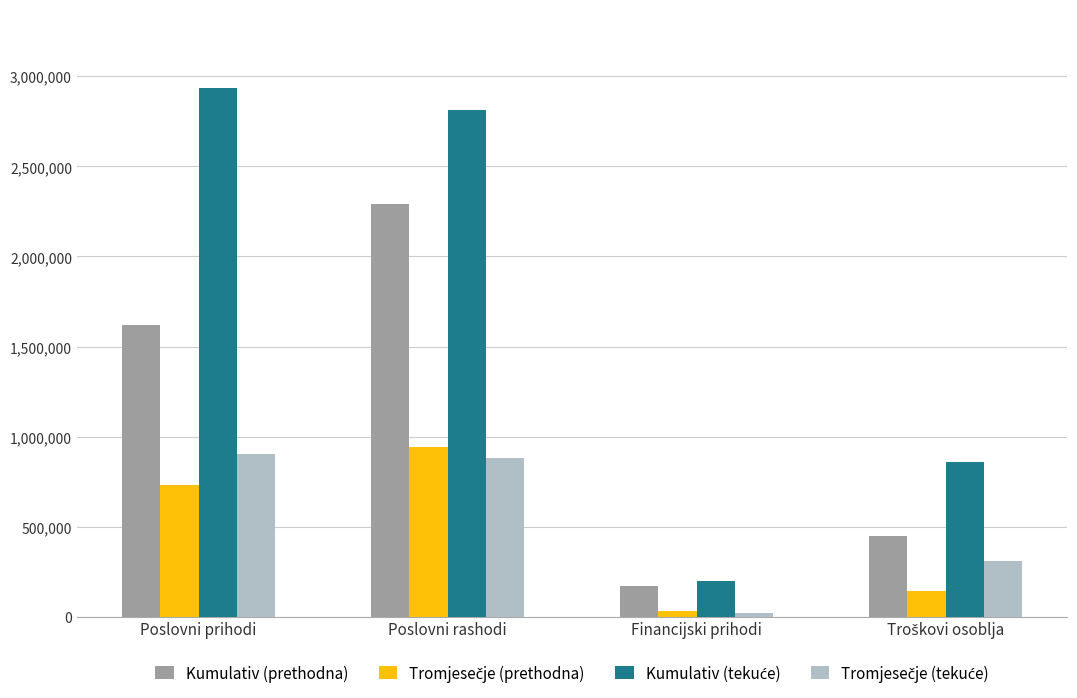

How many bars are there in total?

16